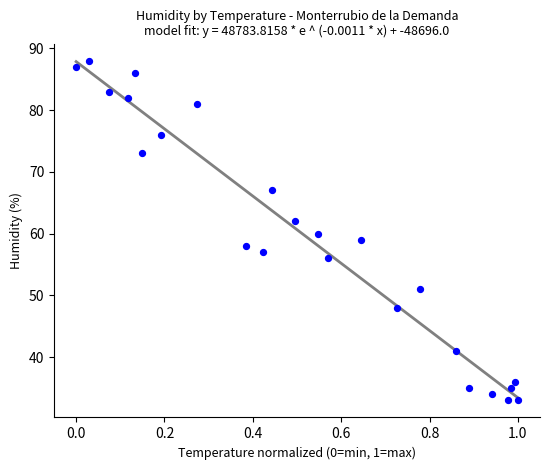

What is the range of Y values (max minus min)?

55